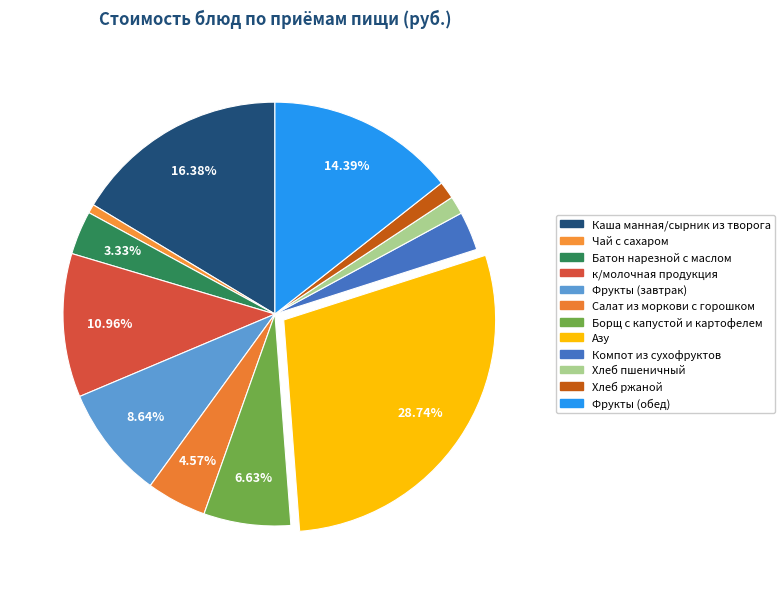

What percentage do Салат из моркови с горошком and Борщ с капустой и картофелем together represent?

11.2%